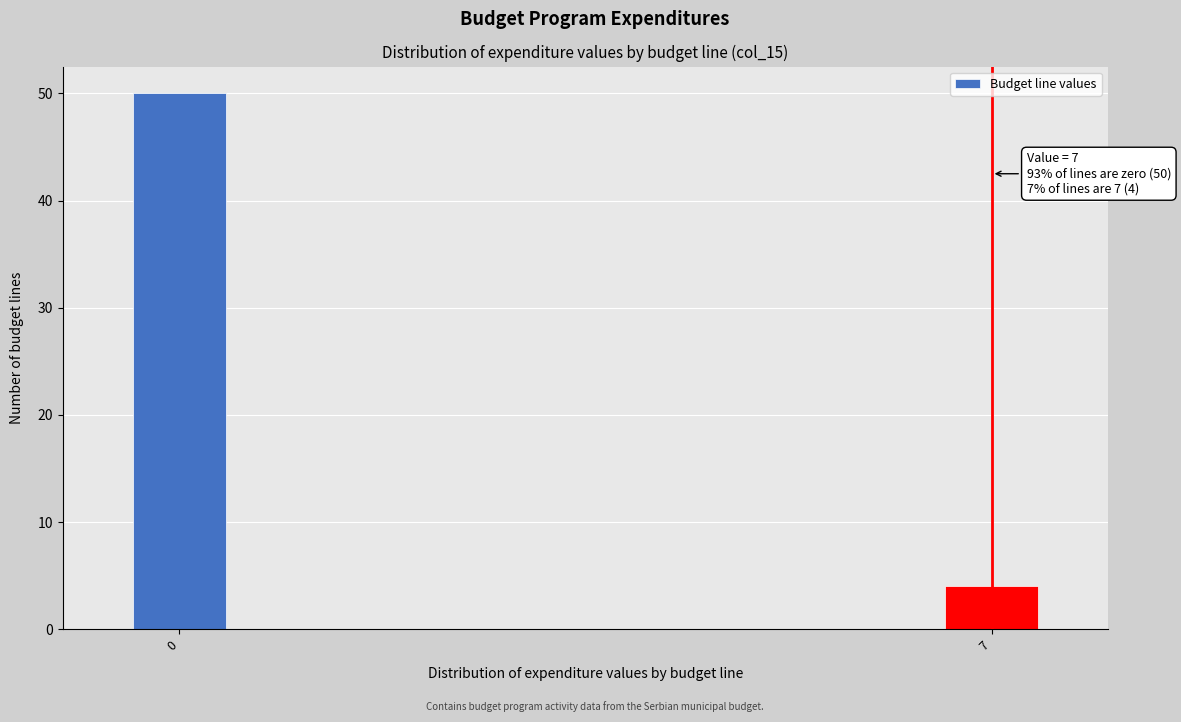

Reading left to right, transcribe all the data shown in this chart.

0=50	7=4